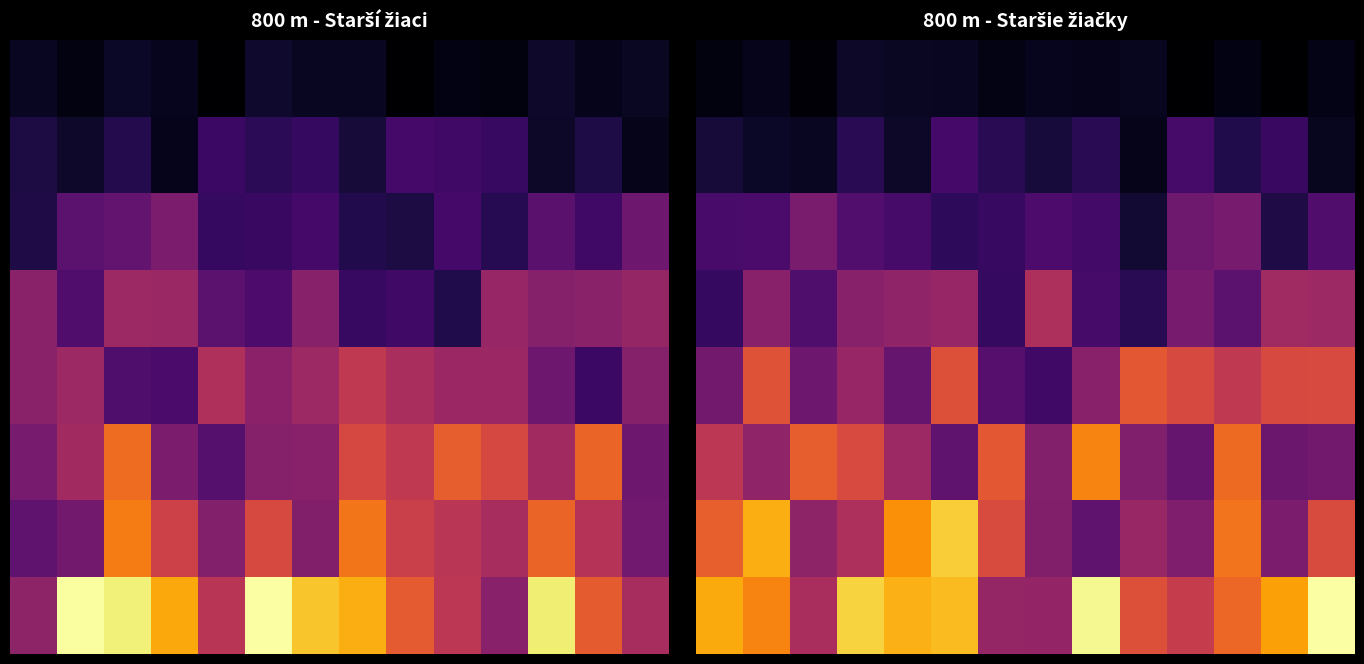

At which category does the chart reach its peak across all series?

13